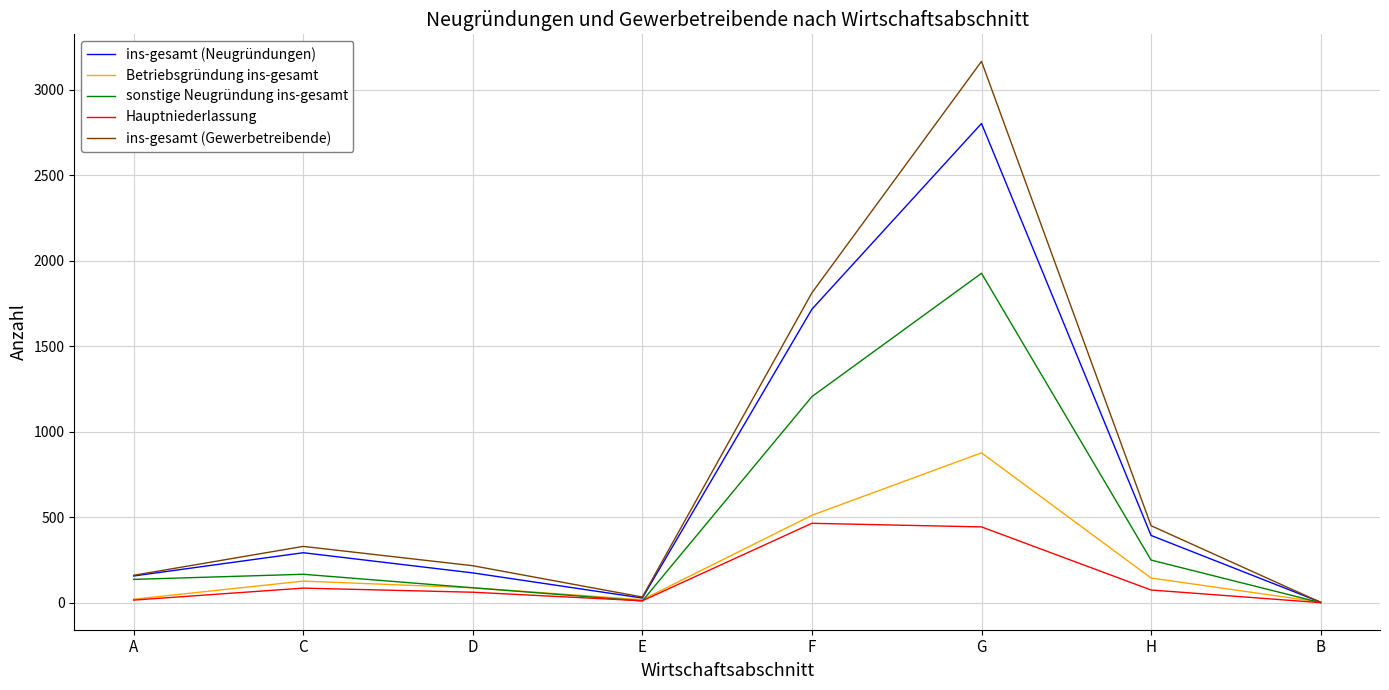

In sonstige Neugründung ins-gesamt, how many points are higher than both neighbors (excluding endpoints)?

2